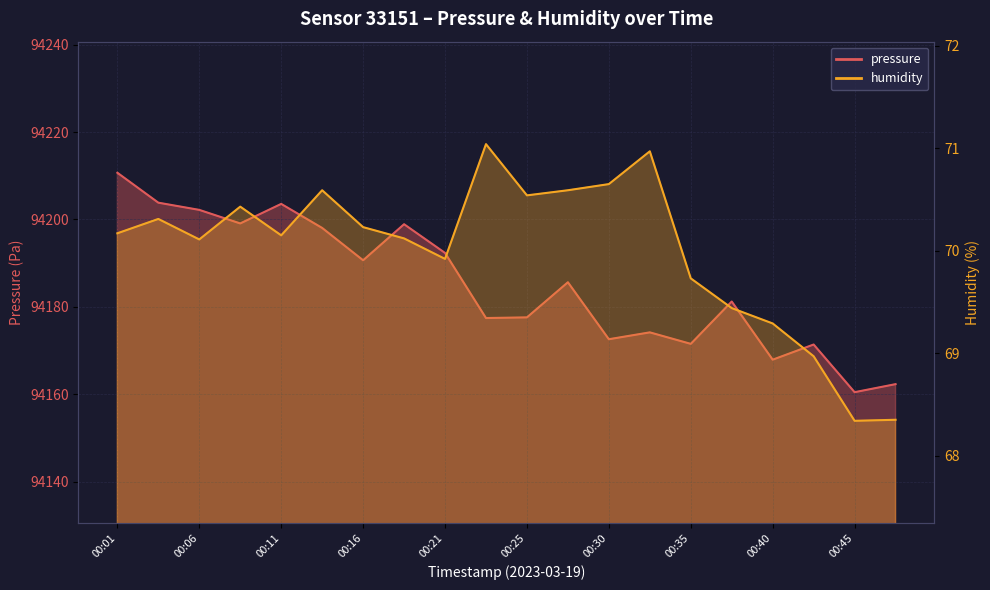

How many data points in humidity are above 70?

13